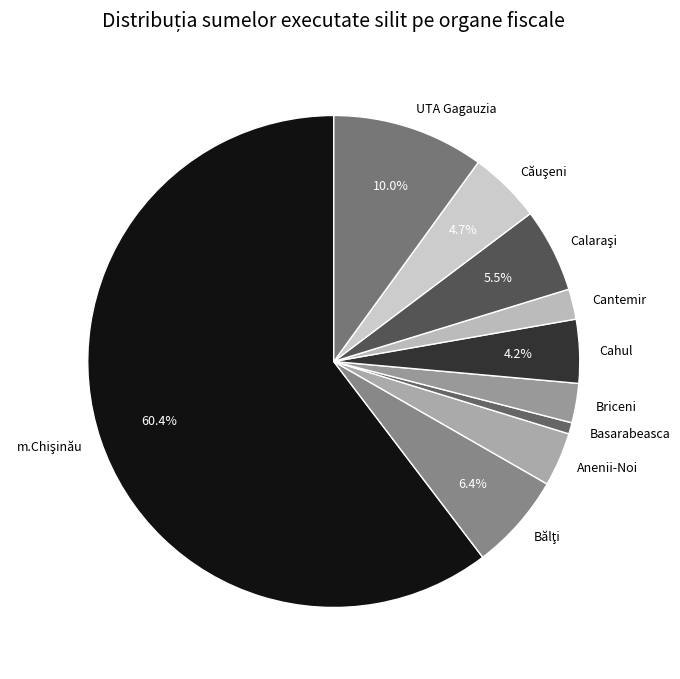

What is the ratio of the value at Anenii-Noi to the value at Cantemir?

1.8